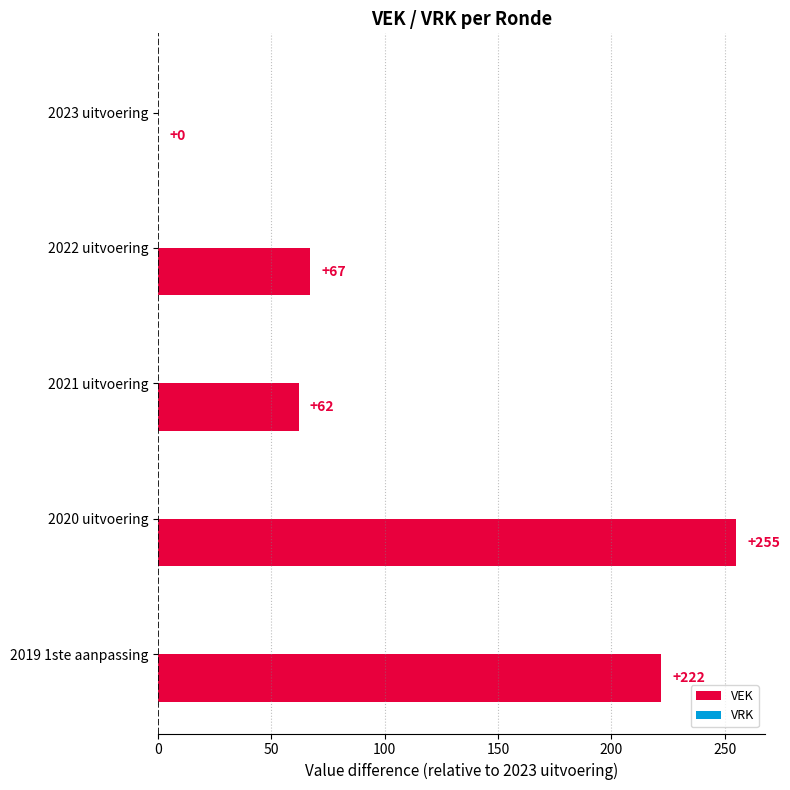

Approximately how many times larger is the value at 2022 uitvoering compared to 2020 uitvoering?

0.3